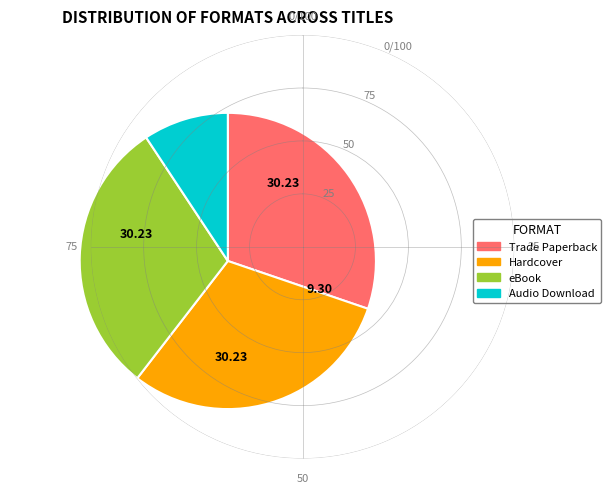

Which slice is the smallest?

Audio Download